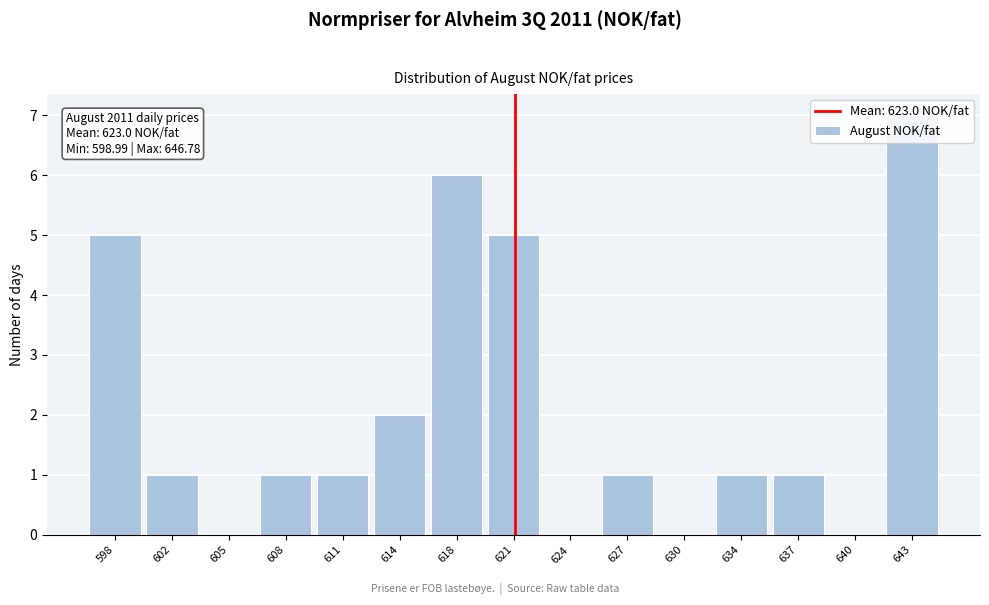

What is the greatest value displayed?

7